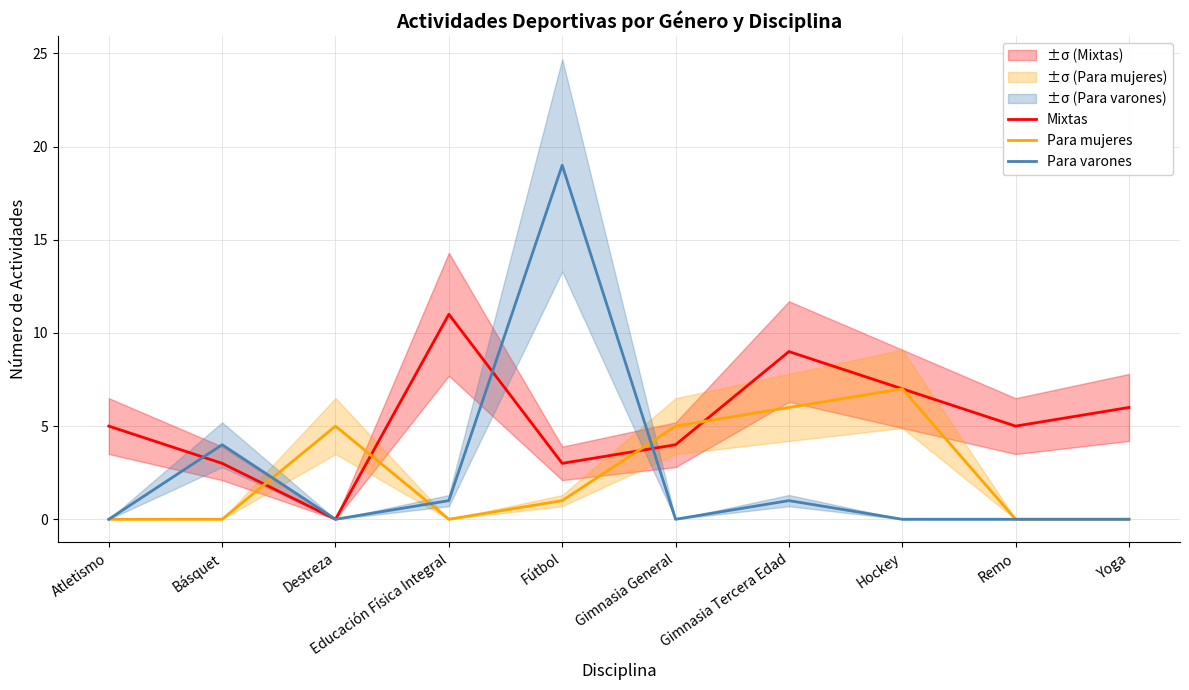

Which series ends up on top after the final intersection of Para mujeres and Mixtas?

Mixtas